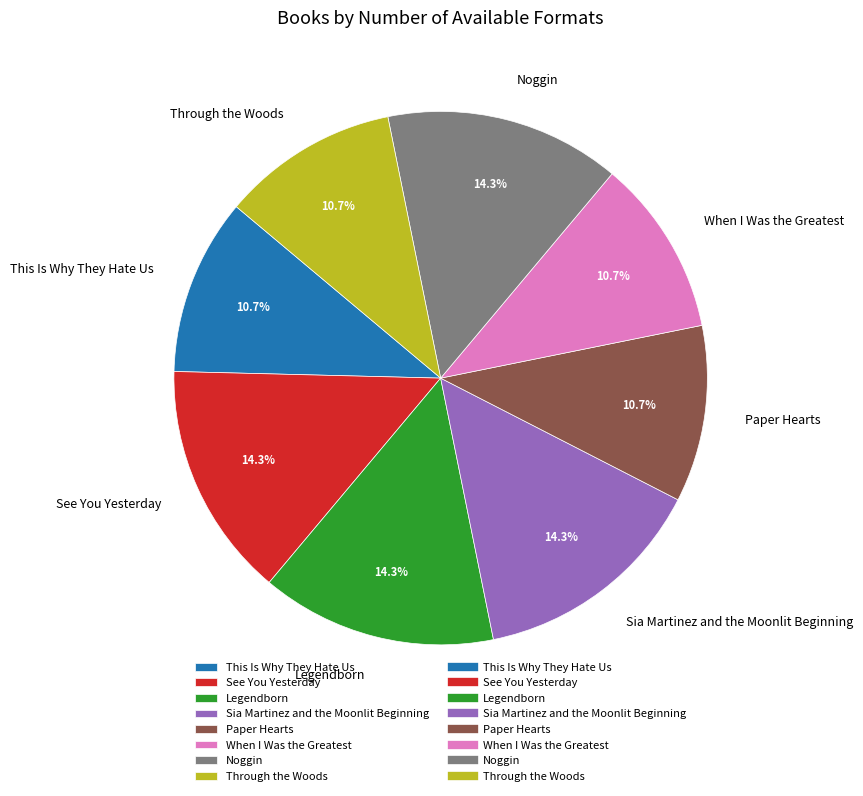

What is the total percentage of Noggin and Legendborn?

28.6%